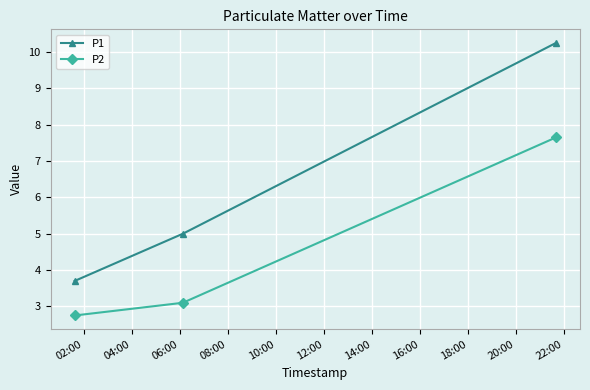

Which series has the largest total across all categories?

P1